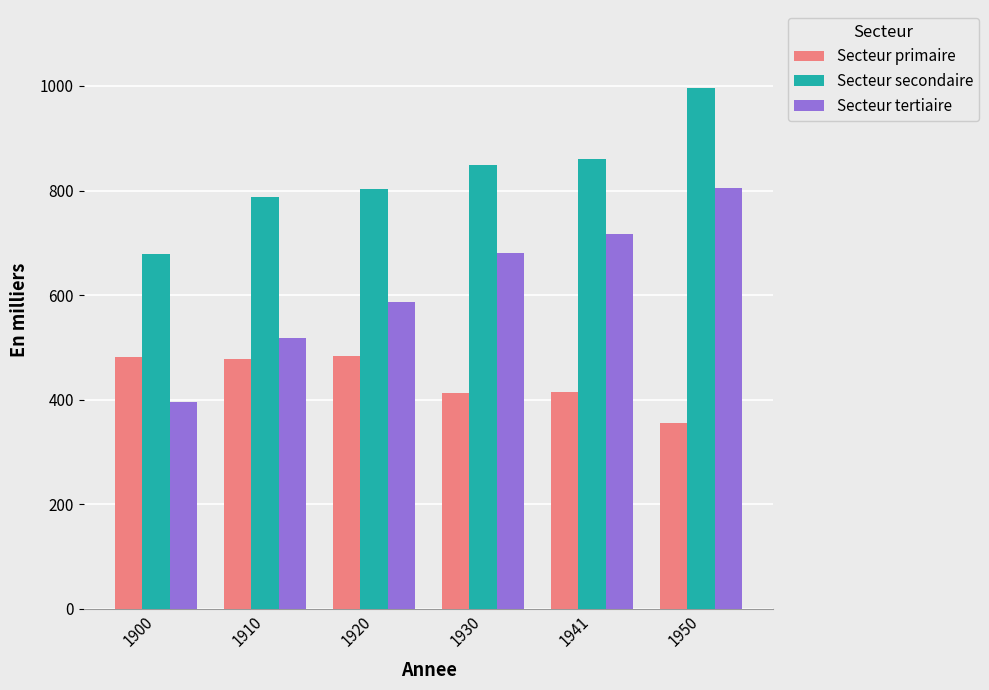

Read the Secteur tertiaire value at 1930.

680.5